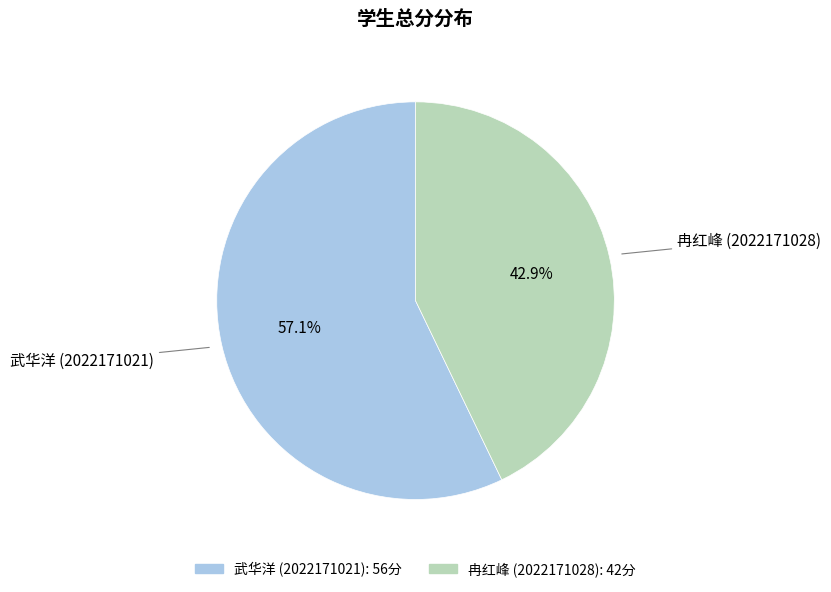

Is there any slice that represents more than half of the pie?

Yes